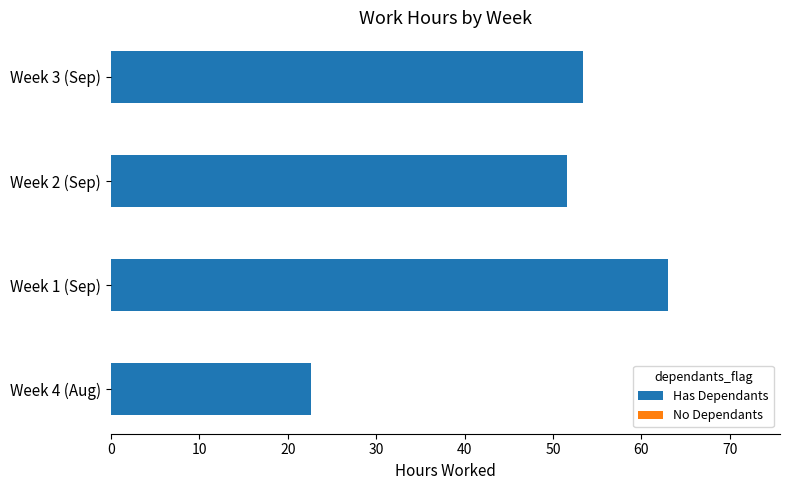

Where is the data nearest to the value 42?

Week 2 (Sep)